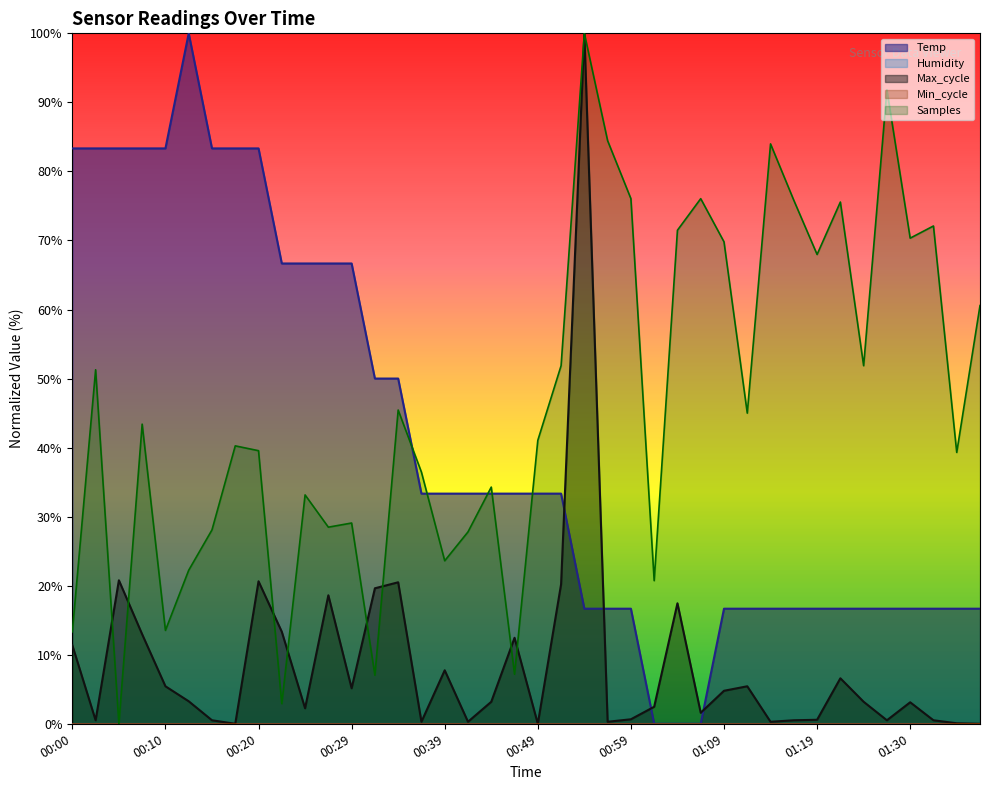

What is the value of the 17th point from the left?

33.3